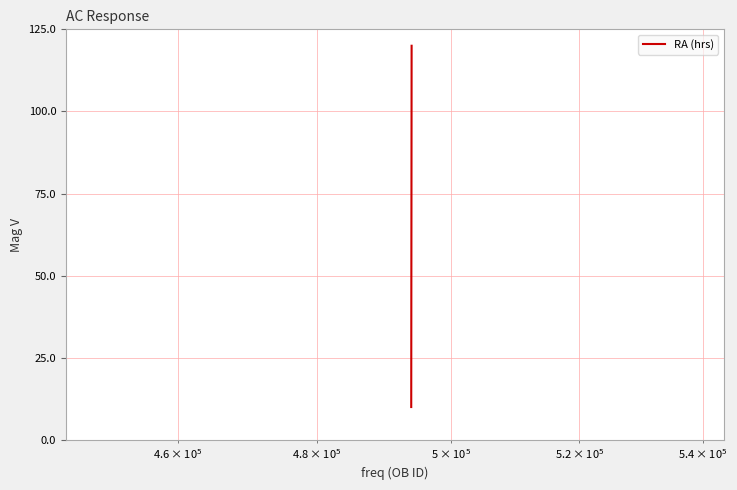

What is the maximum value shown in the chart?

120.0